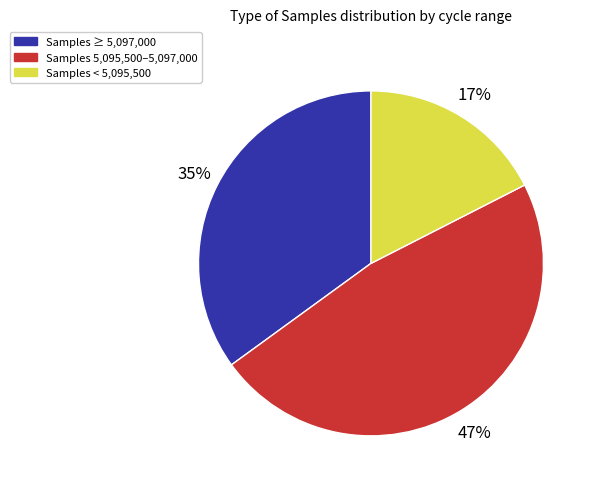

Which slice is the largest?

Samples 5,095,500–5,097,000